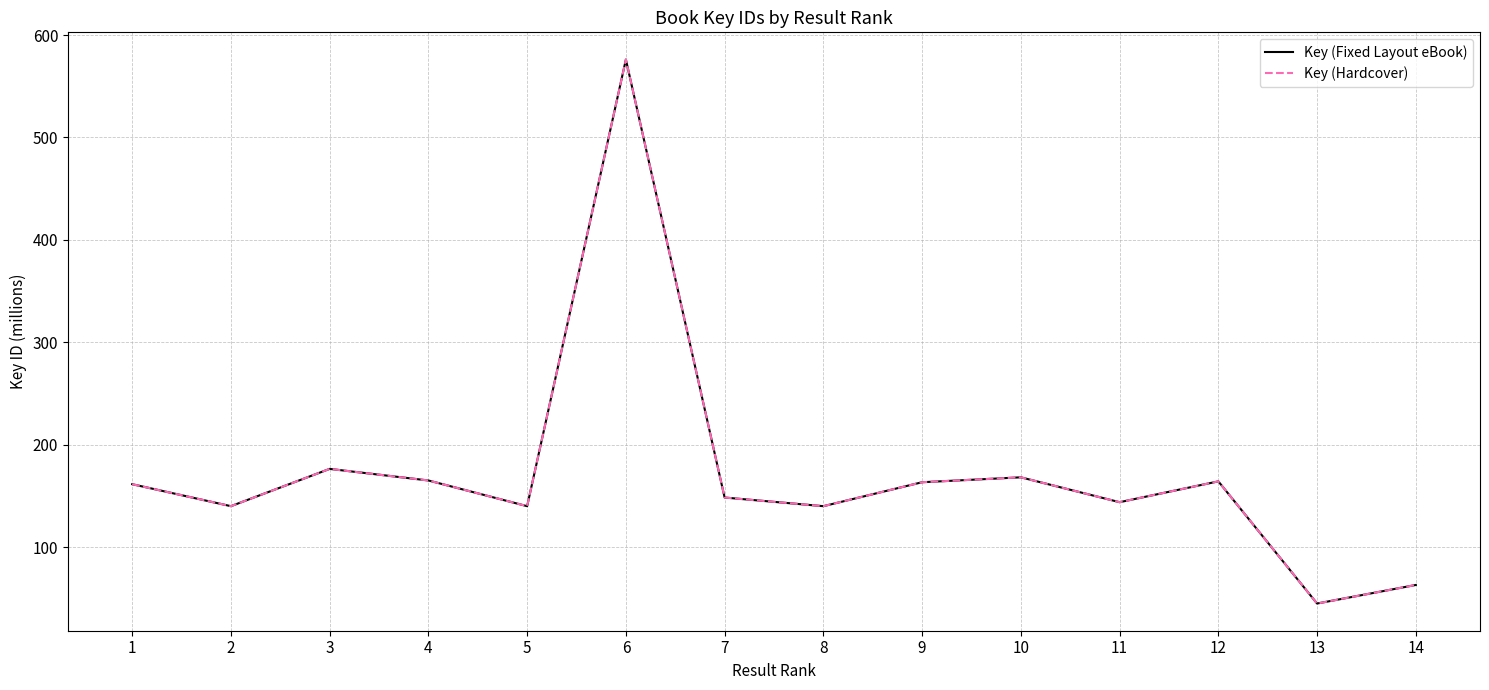

Which has a higher value, 3 or 9?

3